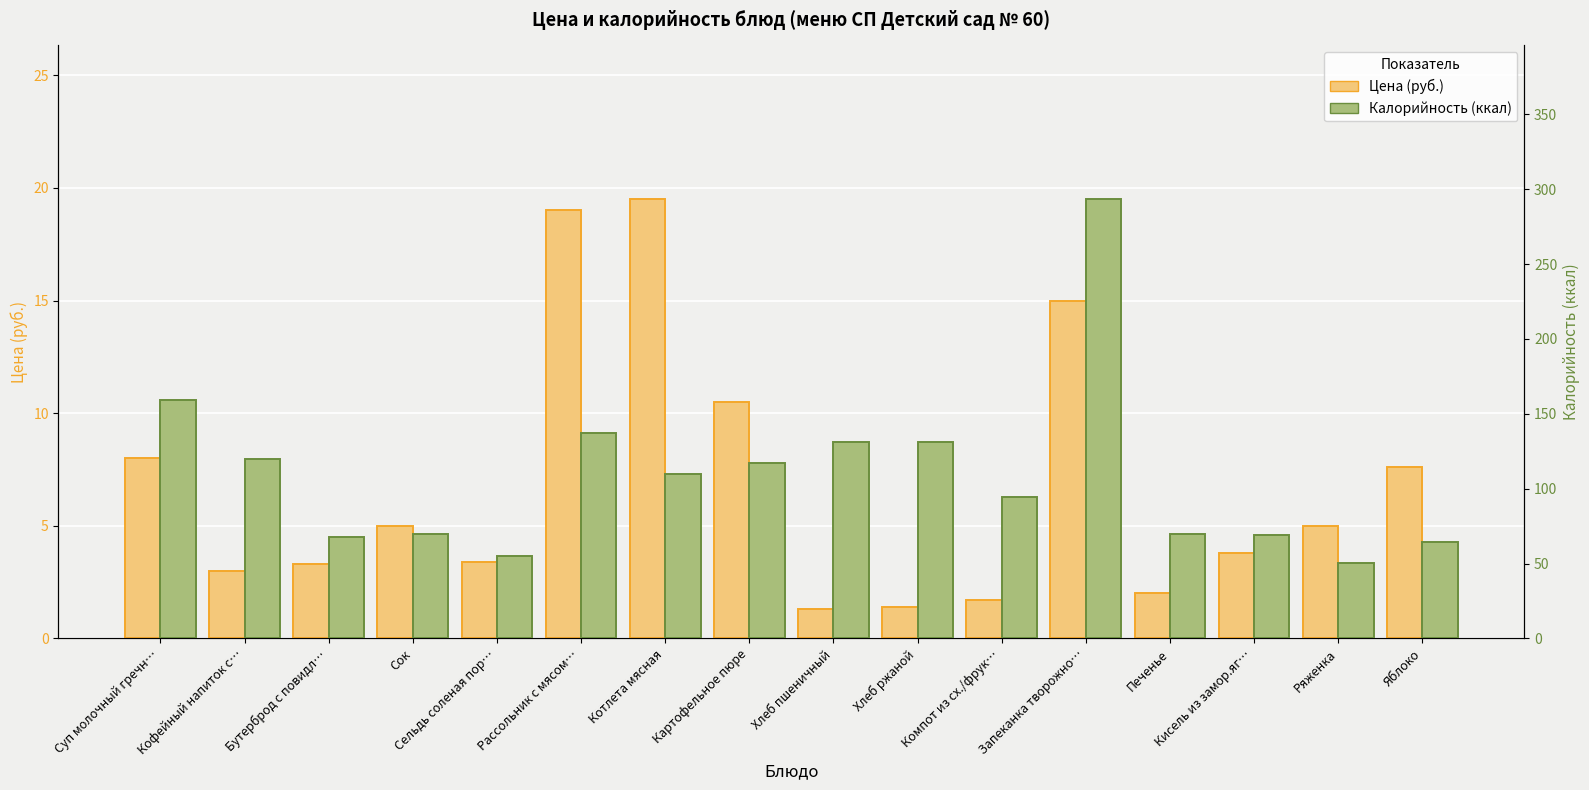

What is the difference between the highest and lowest values at Печенье?

68.0